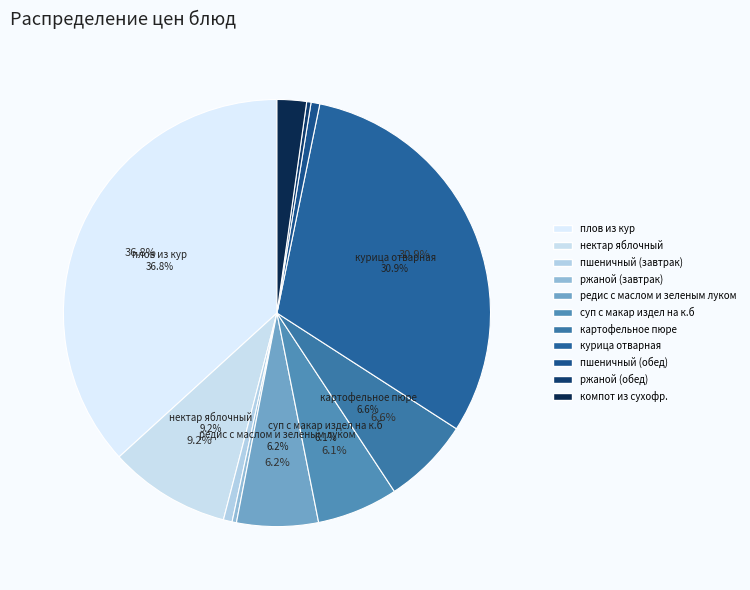

What portion of the pie excludes пшеничный (обед)?

99.3%